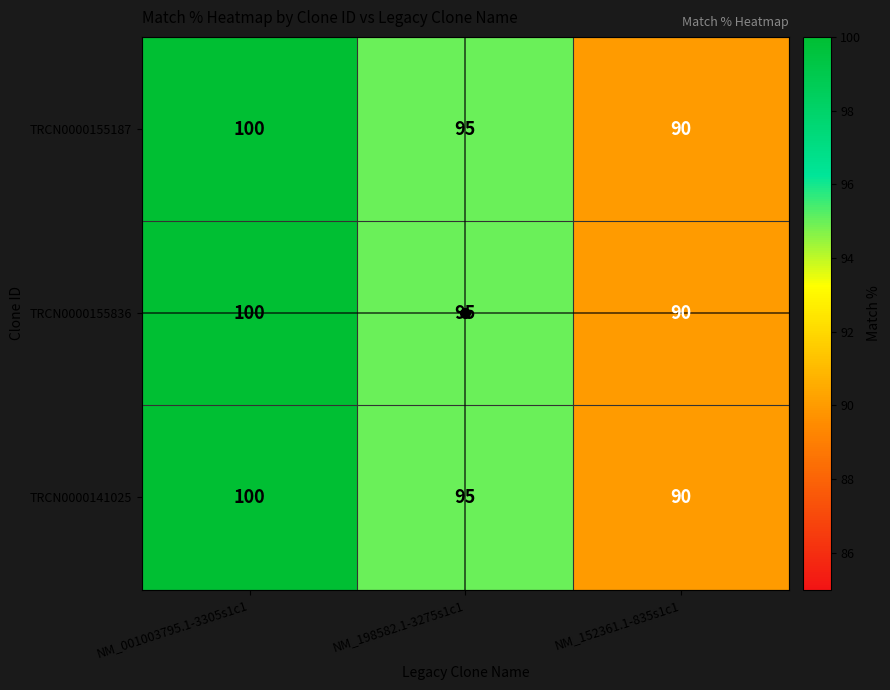

Is the value of TRCN0000155836 at NM_001003795.1-3305s1c1 greater than the value of TRCN0000155187 at NM_198582.1-3275s1c1?

Yes